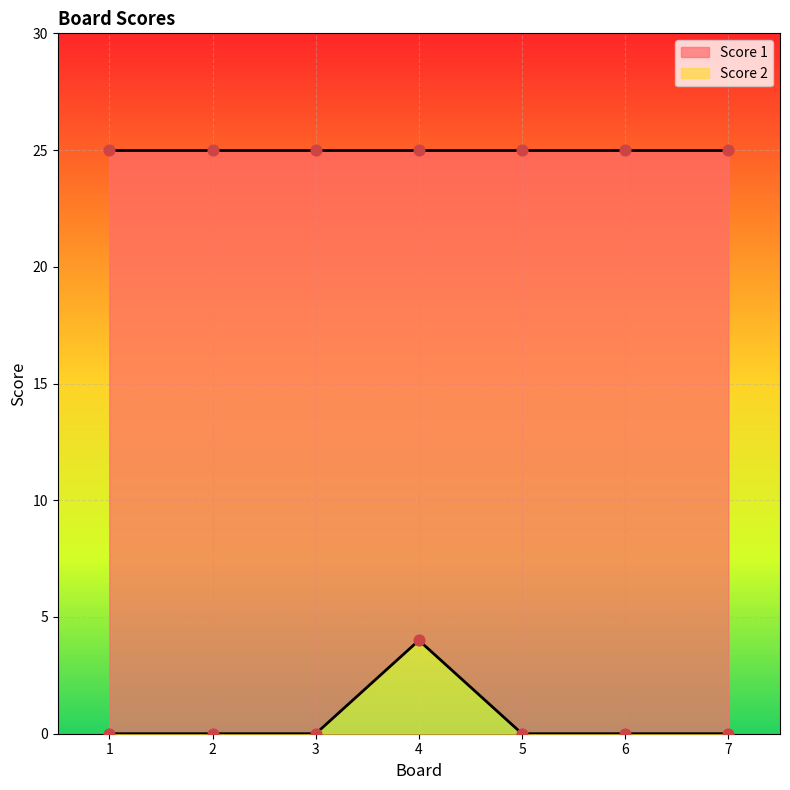

Which has a higher value, 5 or 3?

5